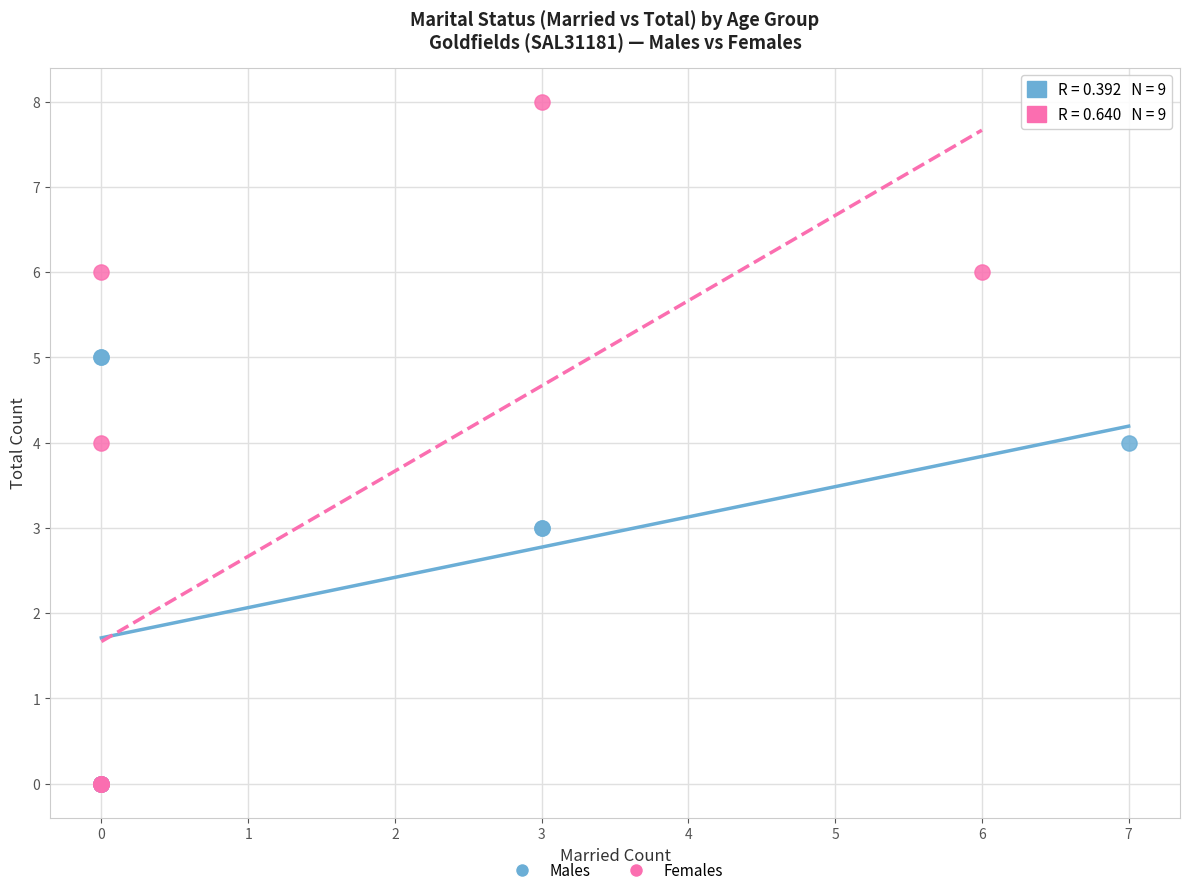

Which series reaches the maximum Y coordinate?

Females